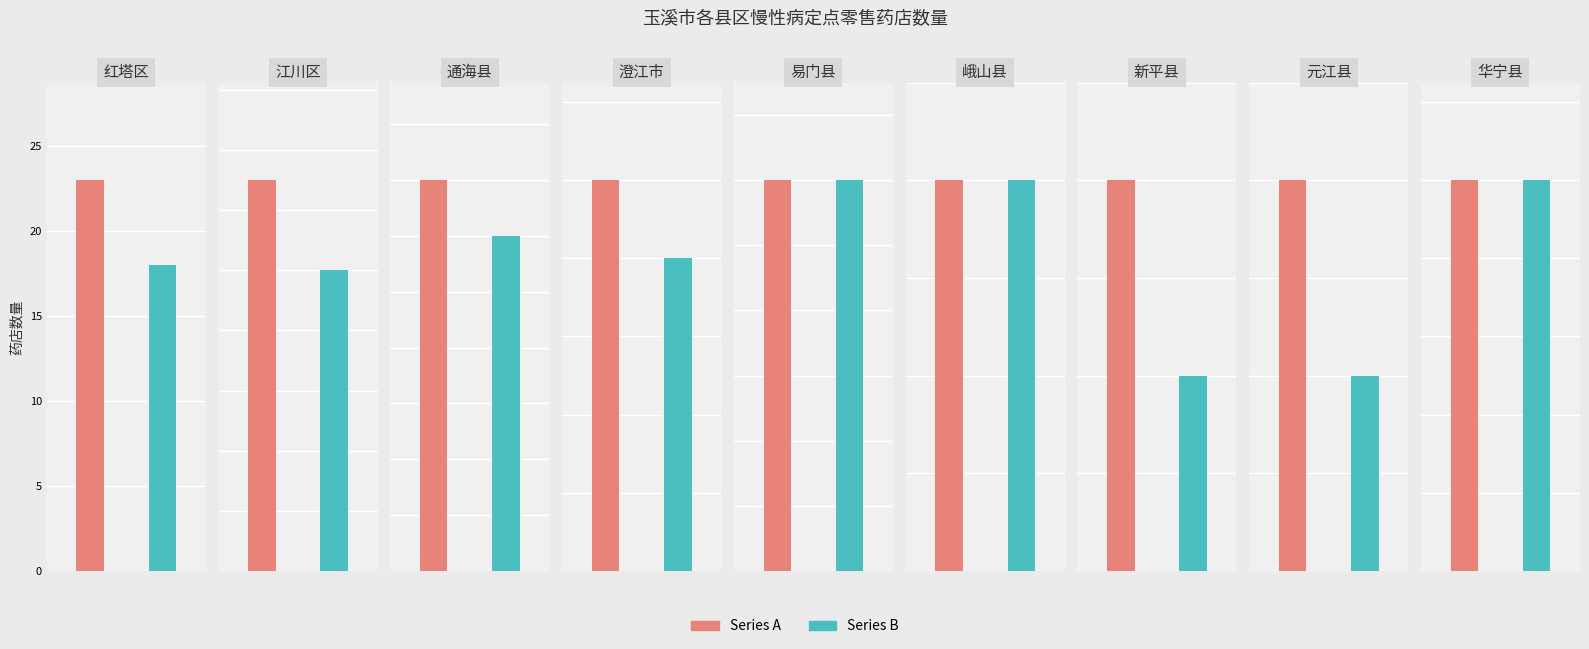

Reading right to left, list all the values displayed in this chart.

Series A: 华宁县=1	元江县=2	新平县=2	峨山县=2	易门县=3	澄江市=5	通海县=7	江川区=13	红塔区=23
Series B: 华宁县=1	元江县=1	新平县=1	峨山县=2	易门县=3	澄江市=4	通海县=6	江川区=10	红塔区=18